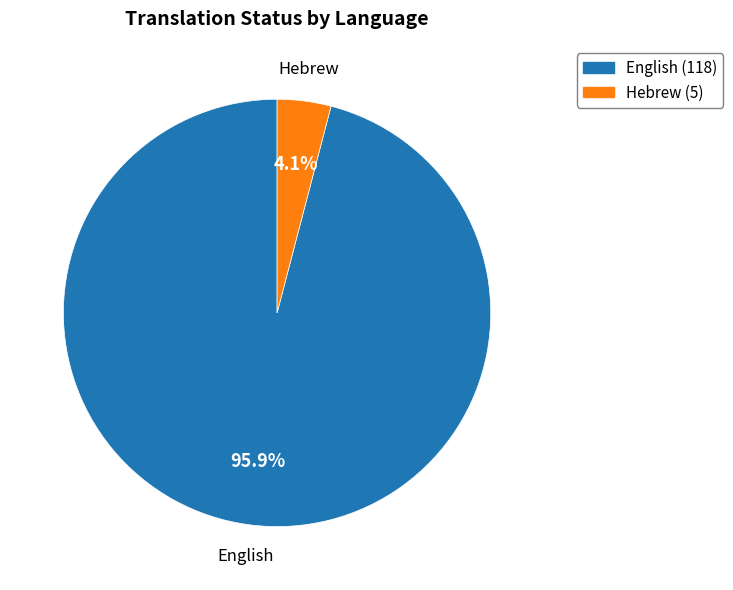

To the nearest percent, what is the difference between the largest and smallest slice percentages?

92%